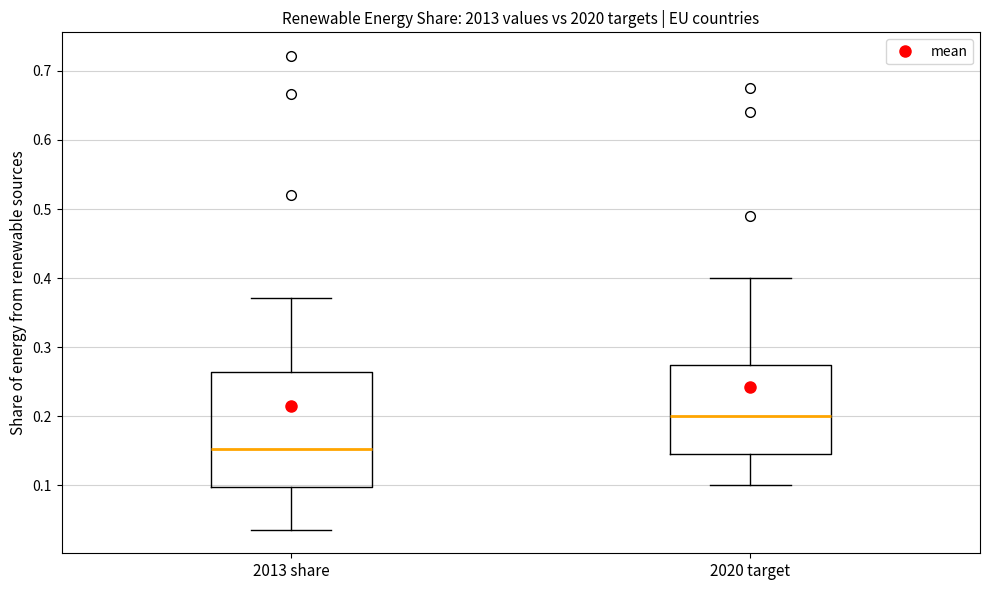

Comparing the boxes themselves (not the whiskers), which one is the tallest?

2013 share